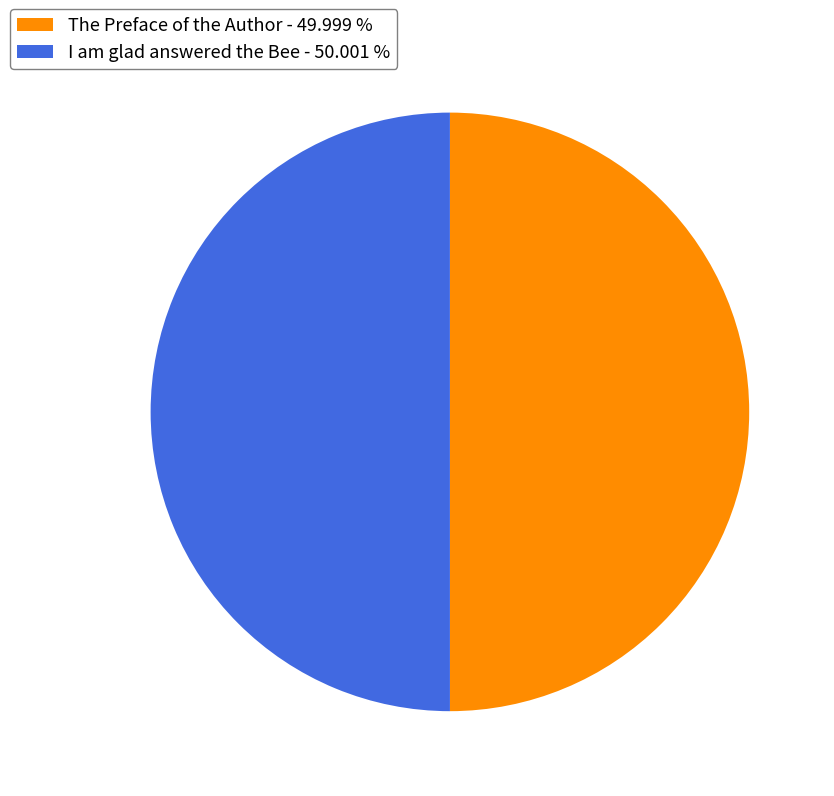

Approximately how many times larger is the value at I am glad answered the Bee - 50.001 % compared to The Preface of the Author - 49.999 %?

1.0